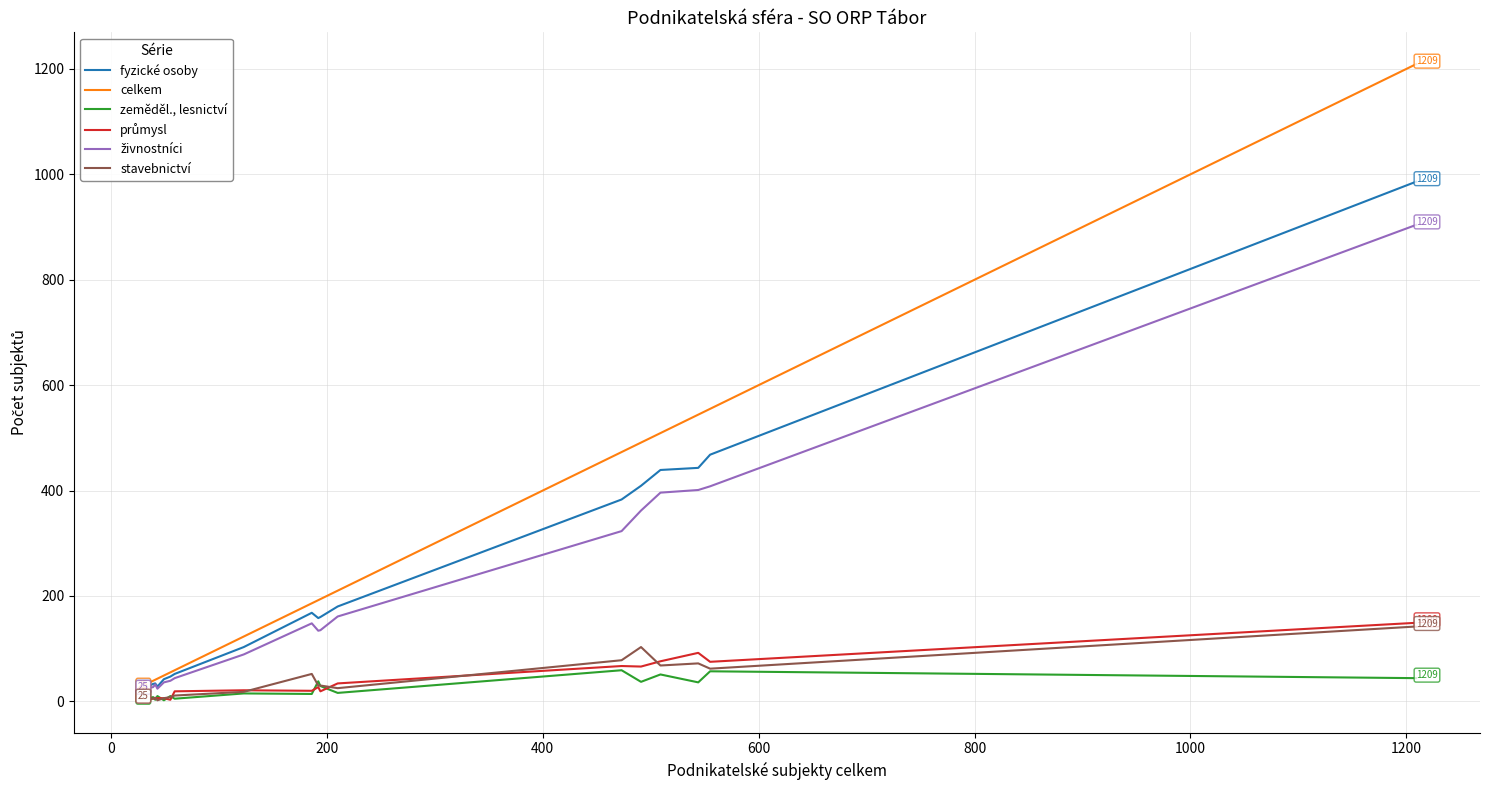

What is the highest value of the zeměděl., lesnictví series?

59